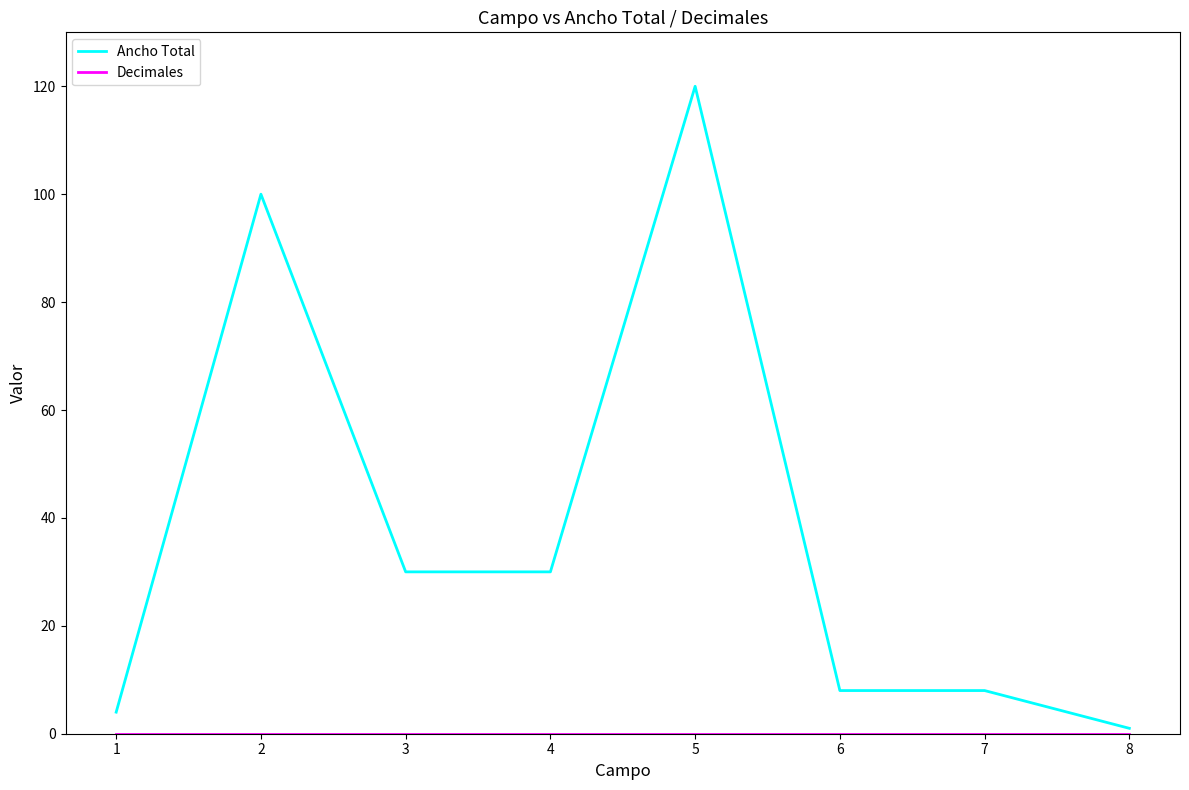

True or false: Ancho Total has more than 1 interior local peaks.

True